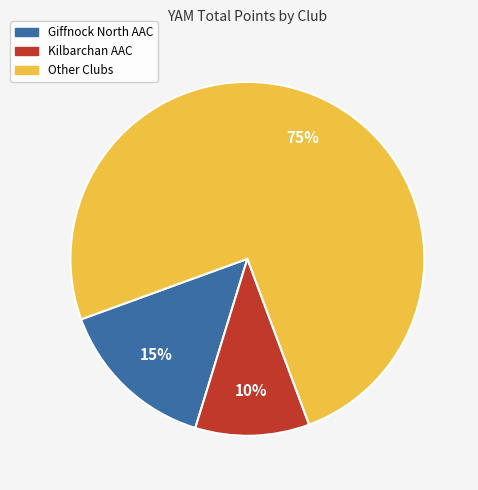

To the nearest percent, what is the average slice percentage?

33%